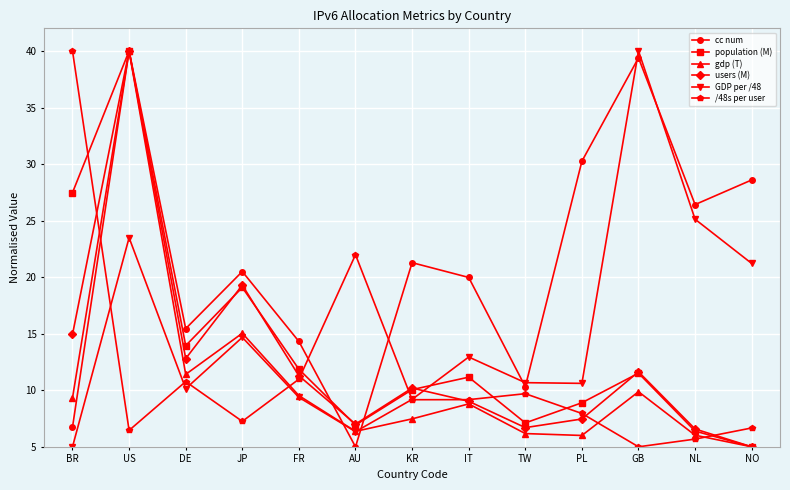

How many lines are shown in the chart?

6